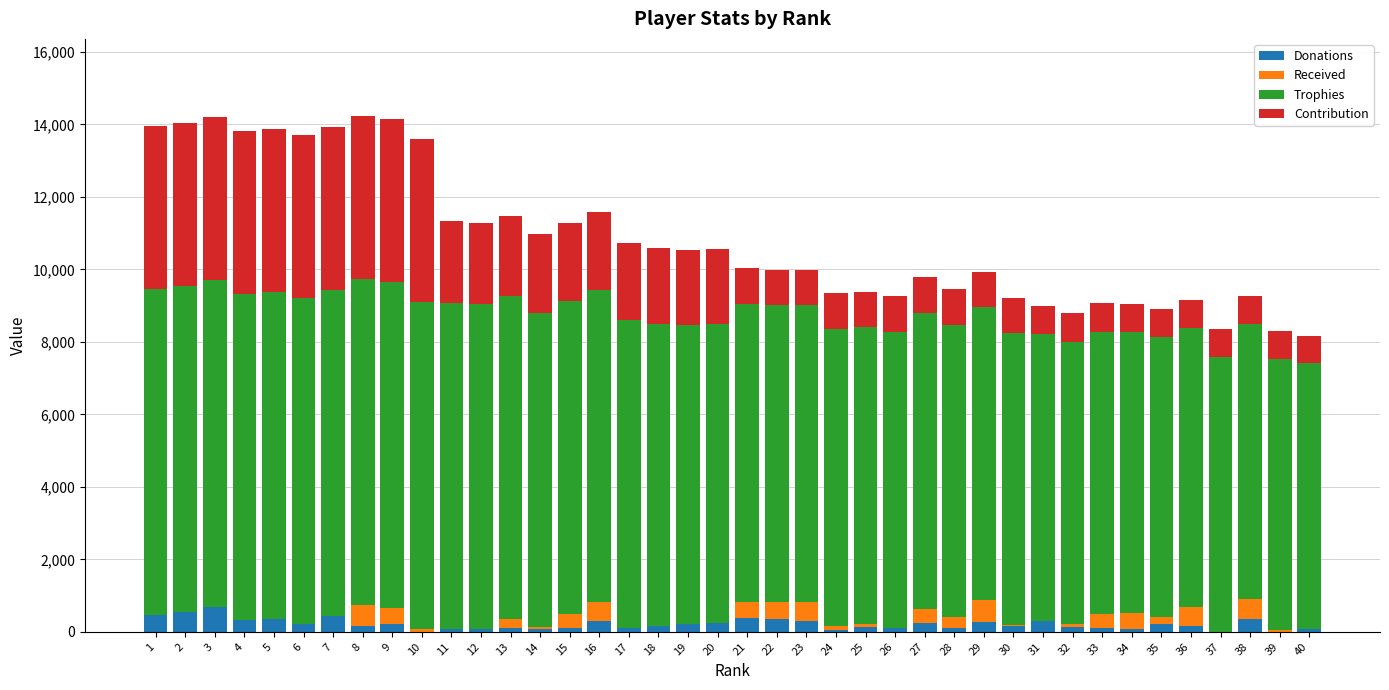

What is the maximum value for Donations?

696